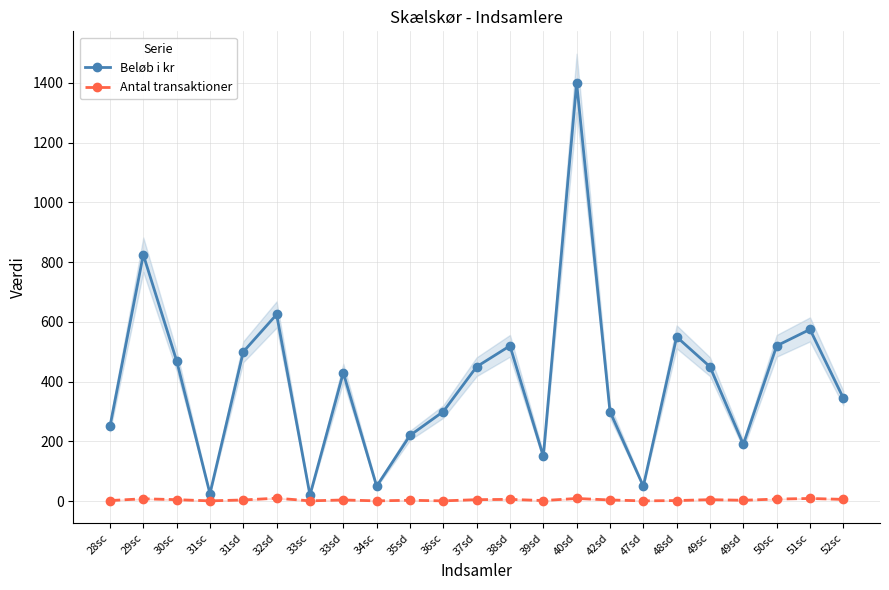

Which series has the largest total across all categories?

Beløb i kr